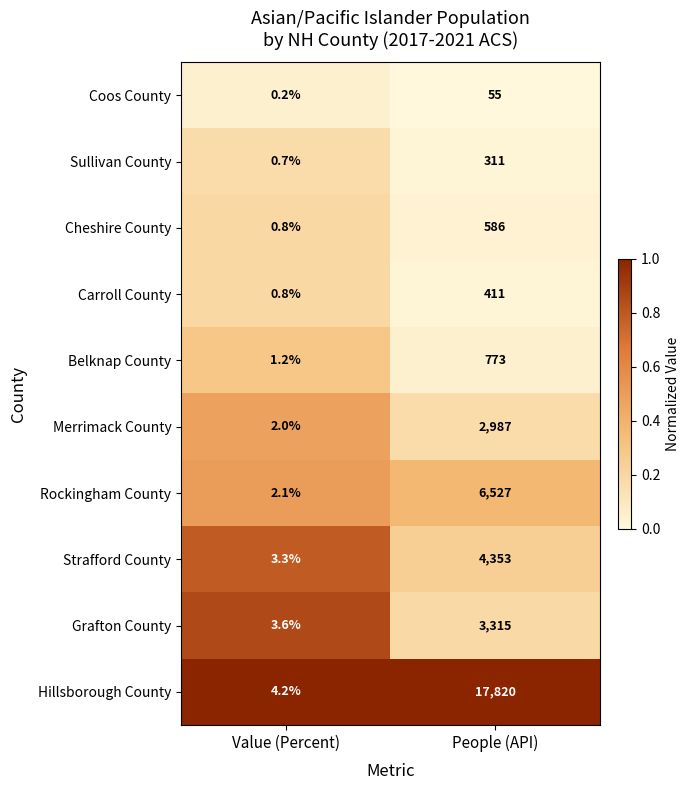

What is the average value of the Merrimack County series?

1494.5